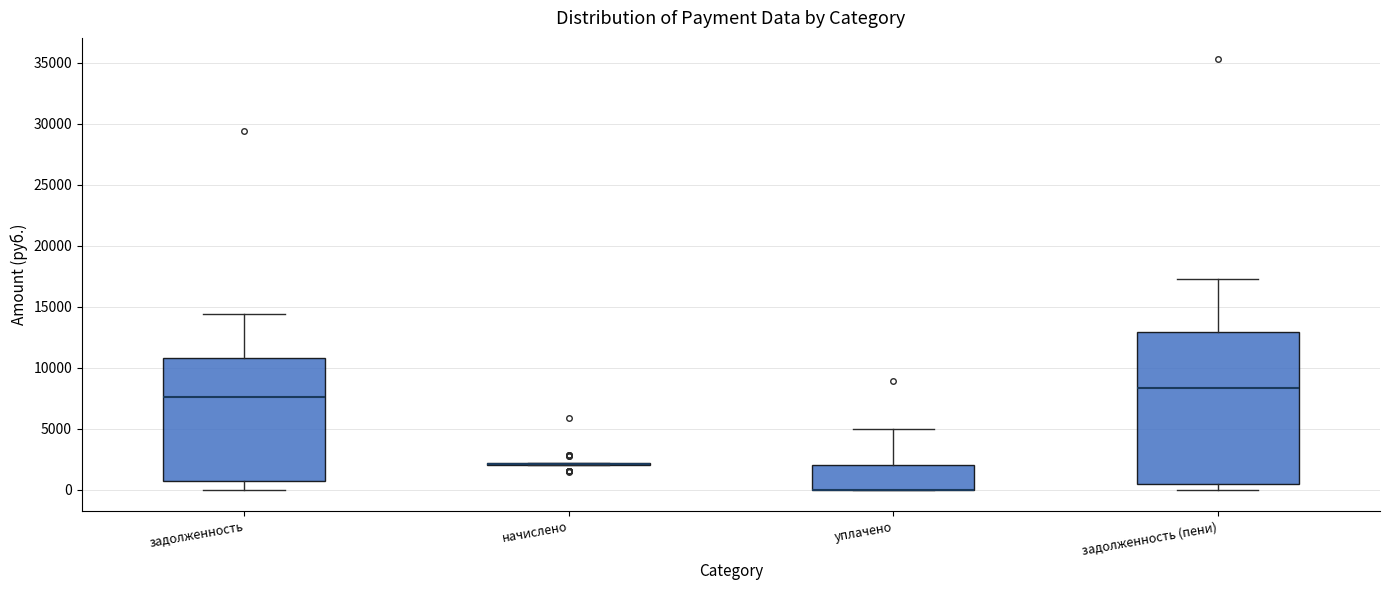

Reading left to right, read every box against the y-axis: the position of its median line, the range the box covers, and the ends of its whiskers. The values are not printed on the chart, so give them approximately, as read against the axis.

задолженность: median 7500, box 500 to 11000, whiskers 0 to 14500
начислено: box collapsed to a line at 2000, whiskers 2000 to 2000
уплачено: median 0 (drawn on the box's lower edge), box 0 to 2000, whiskers 0 to 5000
задолженность (пени): median 8500, box 500 to 13000, whiskers 0 to 17000